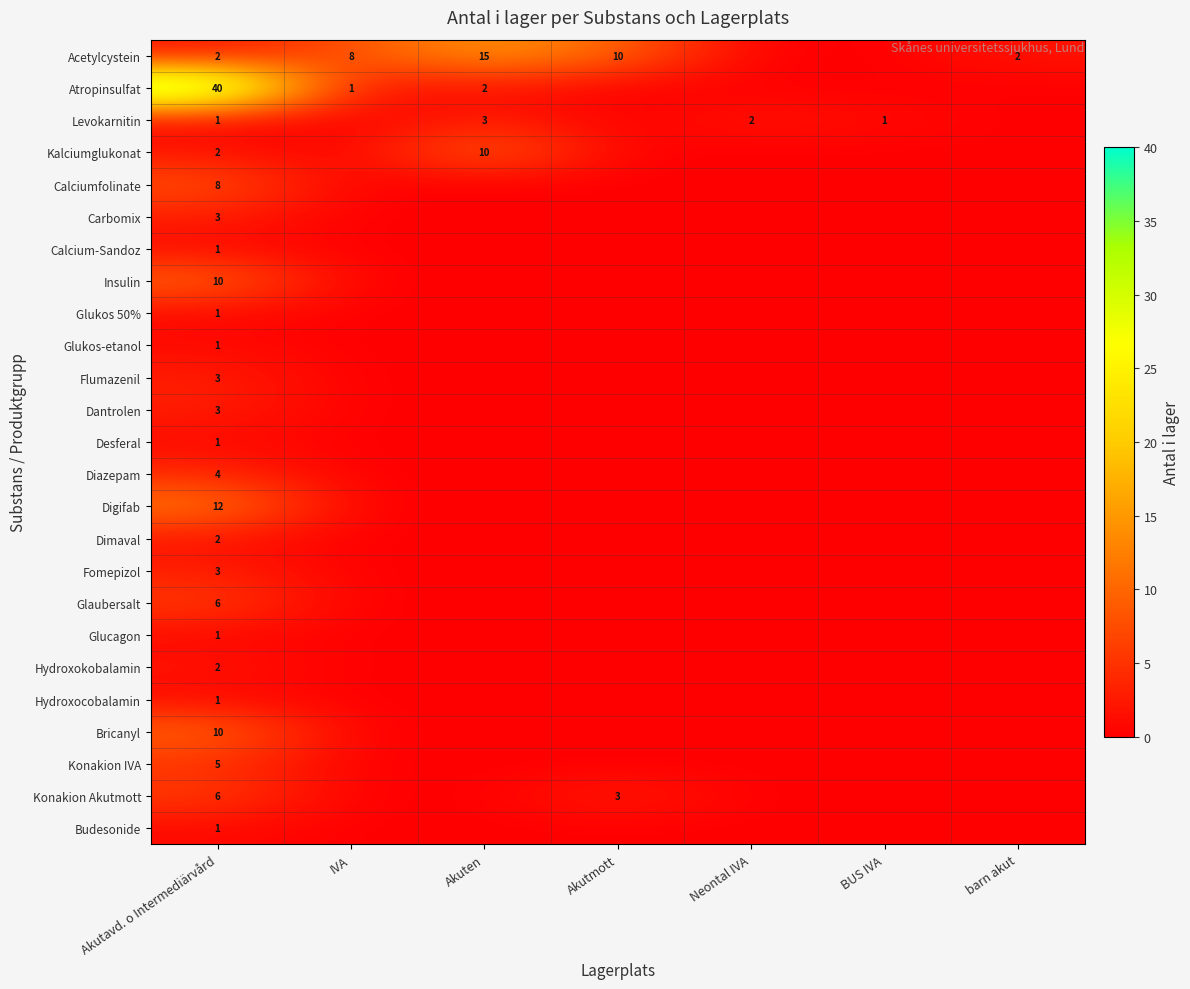

True or false: Konakion IVA has a value of 8 at Akutavd. o Intermediärvård.

False